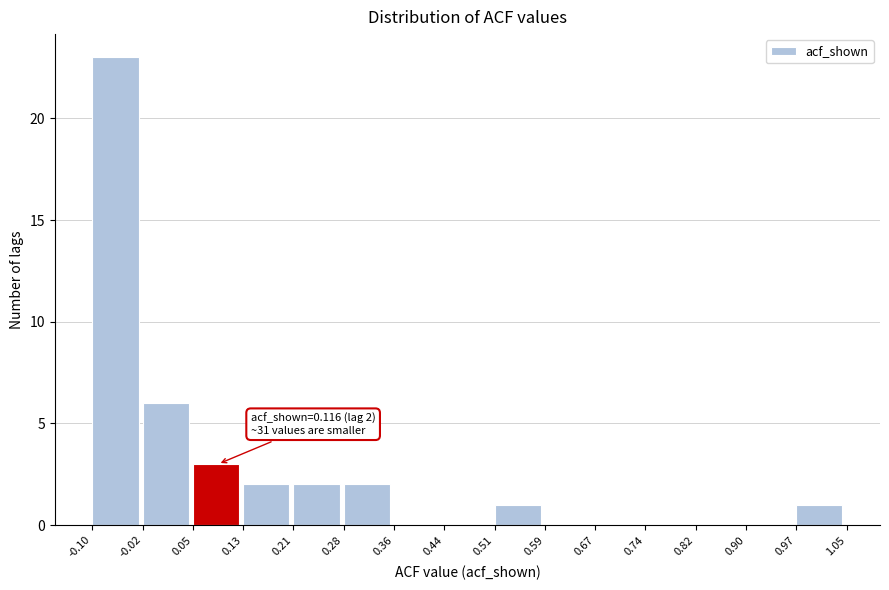

Over which range of the x-axis is the bar tallest?

-0.10 to -0.02